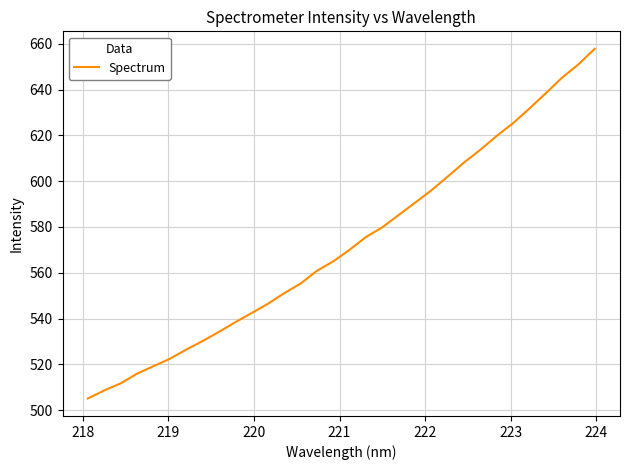

What is the smallest value displayed?

505.1